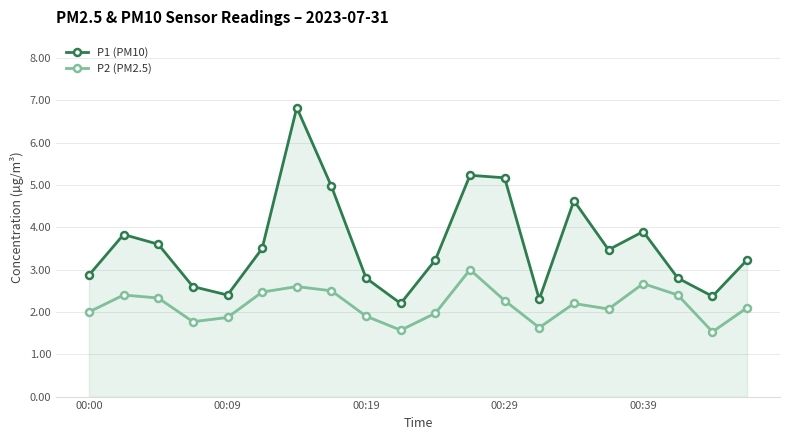

What is the difference between the highest and lowest values at 14?

2.4